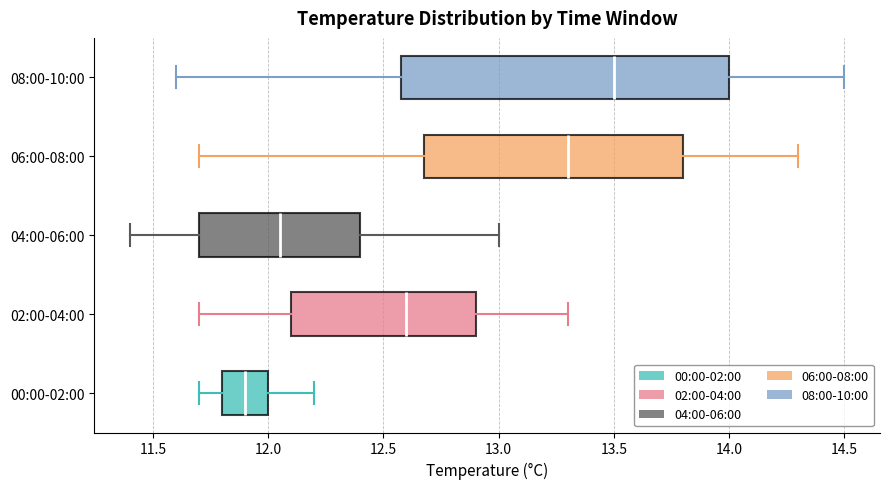

Where does the left whisker of the box for 06:00-08:00 end on the x-axis? The values are not printed on the chart, so give them approximately, as read against the axis.

11.70